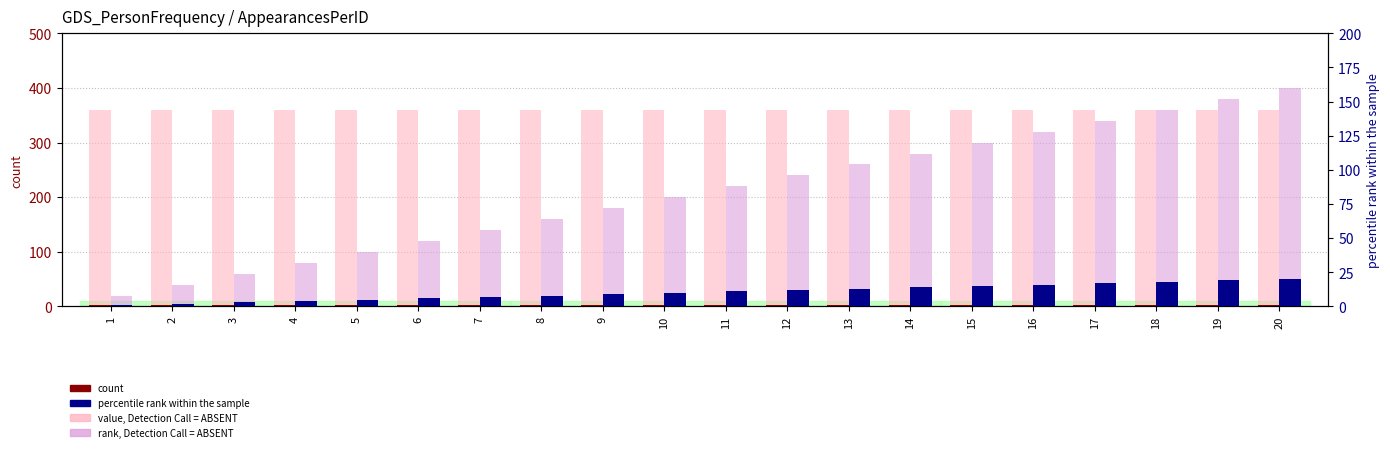

Reading left to right, transcribe all the data shown in this chart.

count: 1=3	2=3	3=3	4=3	5=3	6=3	7=3	8=3	9=3	10=3	11=3	12=3	13=3	14=3	15=3	16=3	17=3	18=3	19=3	20=3
value, Detection Call = ABSENT: 1=360	2=360	3=360	4=360	5=360	6=360	7=360	8=360	9=360	10=360	11=360	12=360	13=360	14=360	15=360	16=360	17=360	18=360	19=360	20=360
percentile rank within the sample: 1=1	2=2	3=3	4=4	5=5	6=6	7=7	8=8	9=9	10=10	11=11	12=12	13=13	14=14	15=15	16=16	17=17	18=18	19=19	20=20
rank, Detection Call = ABSENT: 1=8	2=16	3=24	4=32	5=40	6=48	7=56	8=64	9=72	10=80	11=88	12=96	13=104	14=112	15=120	16=128	17=136	18=144	19=152	20=160